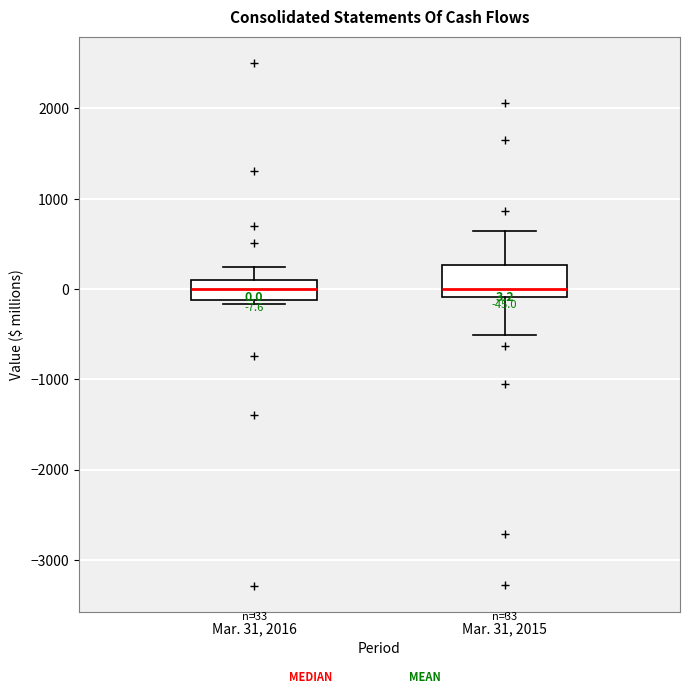

Which box is the tallest, from its lower edge to its upper edge?

Mar. 31, 2015